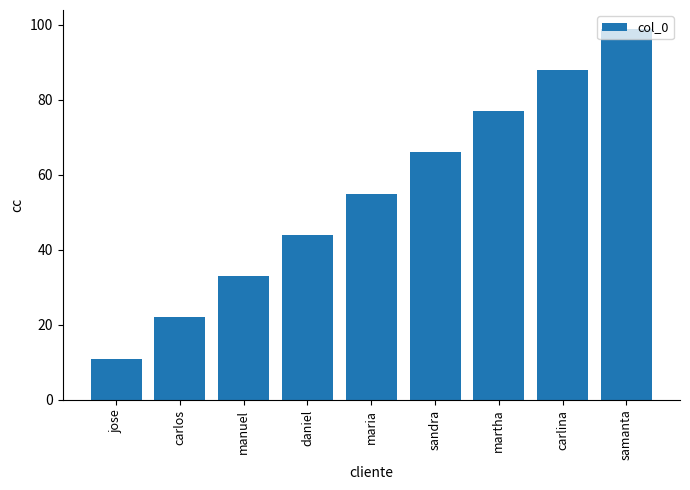

What is the change in value from carlos to manuel?

+11